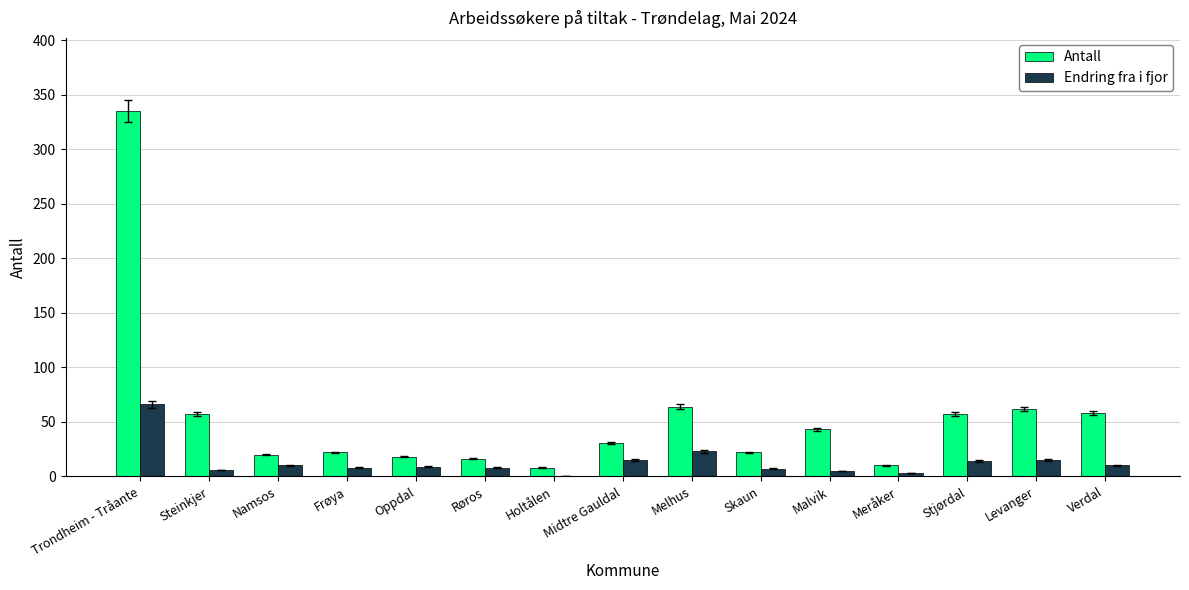

Is the value of Endring fra i fjor at Frøya greater than the value of Antall at Stjørdal?

No